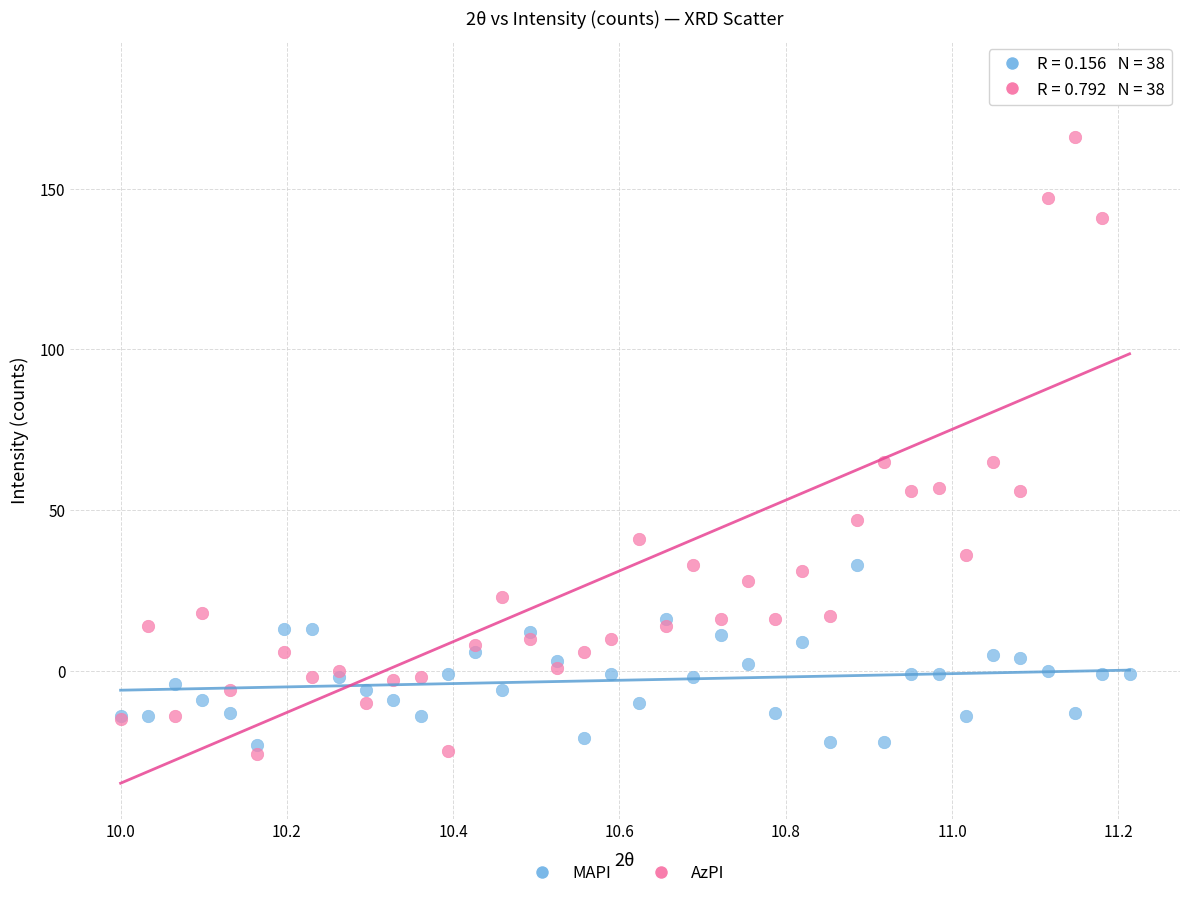

Which series contains the highest Y value?

AzPI